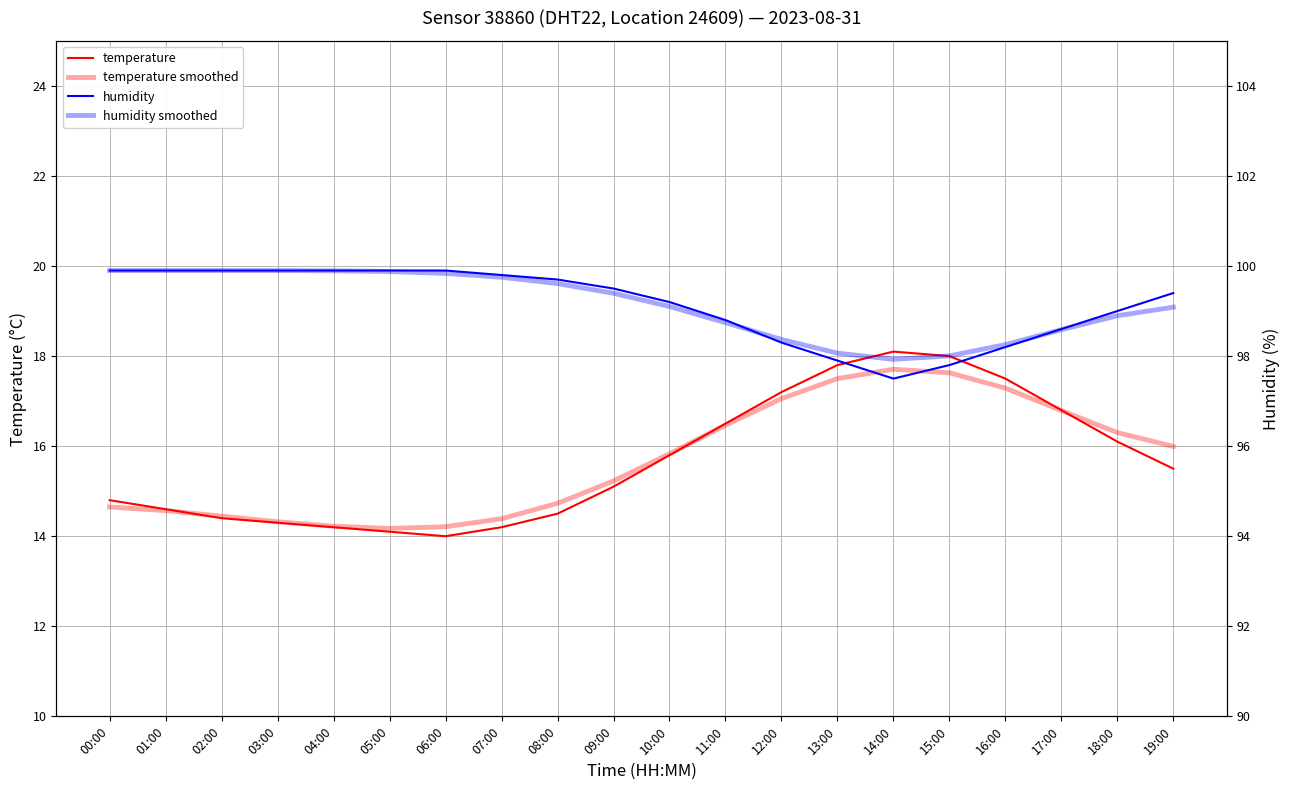

Which series has the largest total across all categories?

humidity smoothed